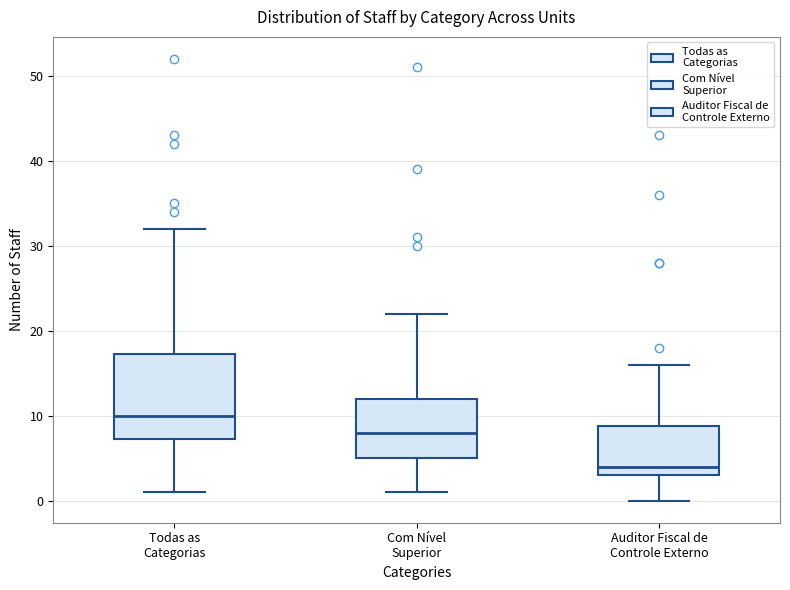

Where does the lower whisker of the box for Com Nível Superior end on the y-axis? The values are not printed on the chart, so give them approximately, as read against the axis.

1